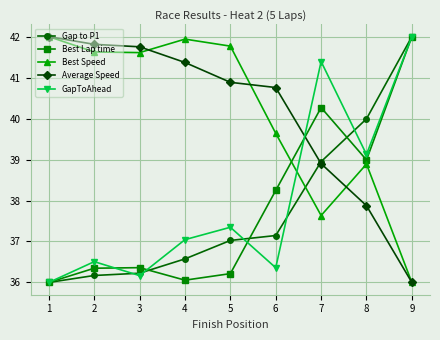

How many distinct data groups are displayed?

5